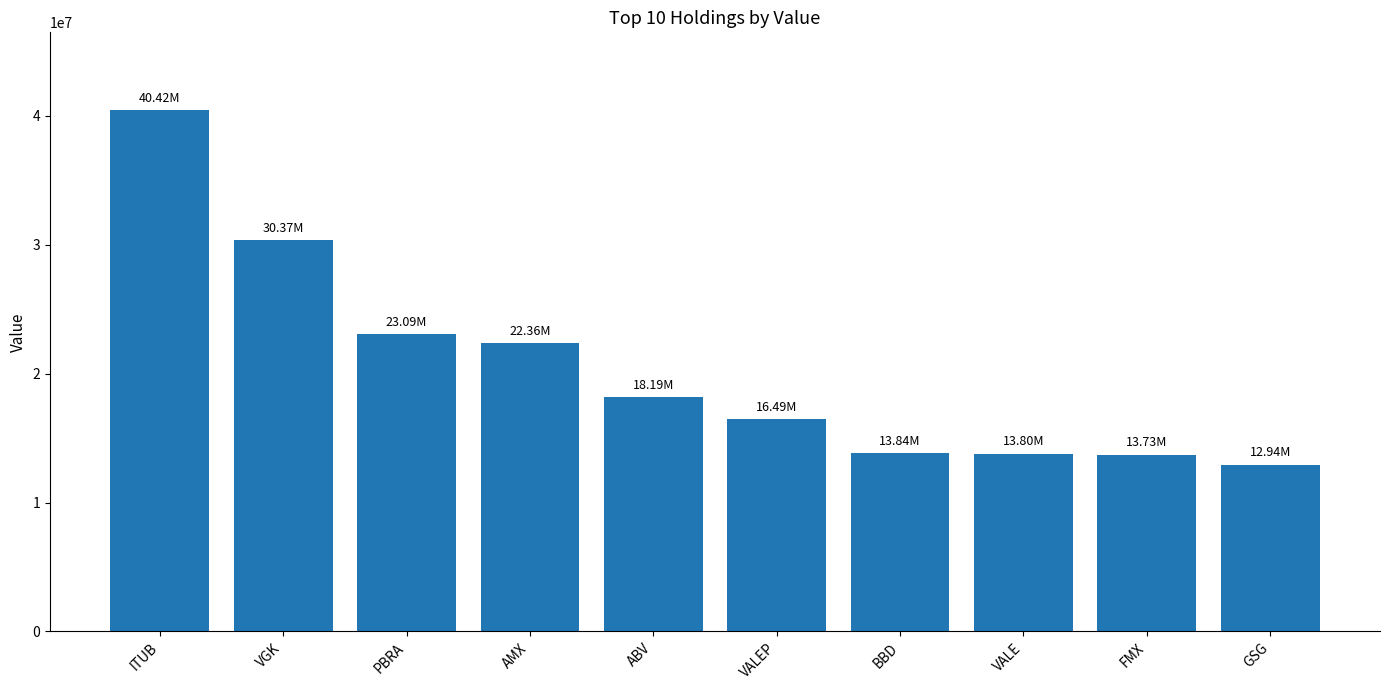

Approximately how many times larger is the value at FMX compared to ITUB?

0.3